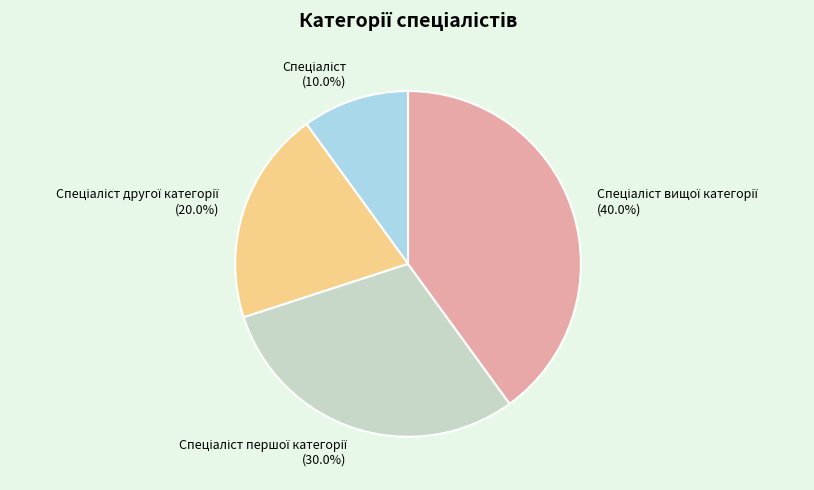

Is there a majority slice in this chart?

No